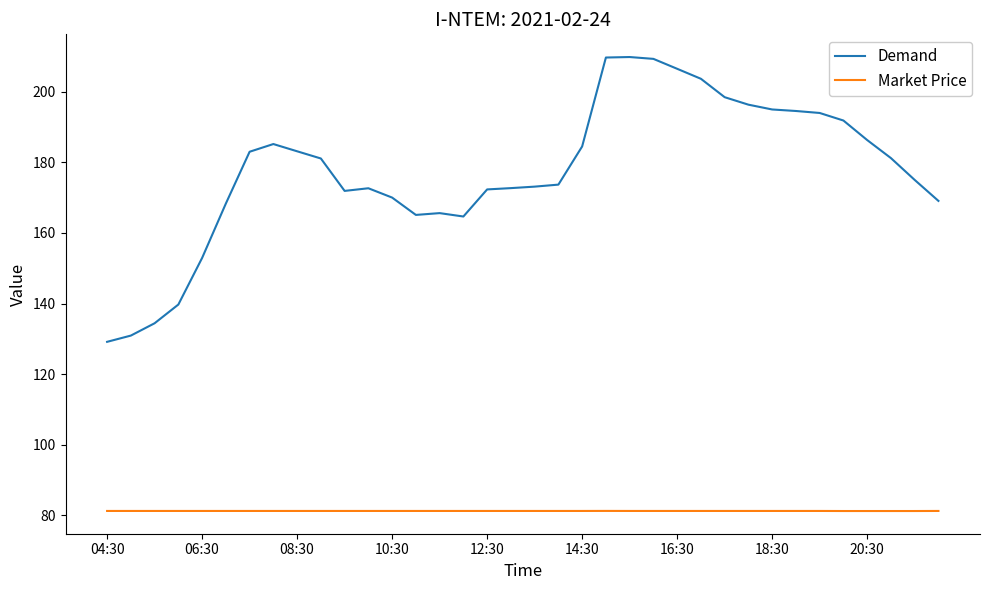

Which series has the widest spread of values?

Demand